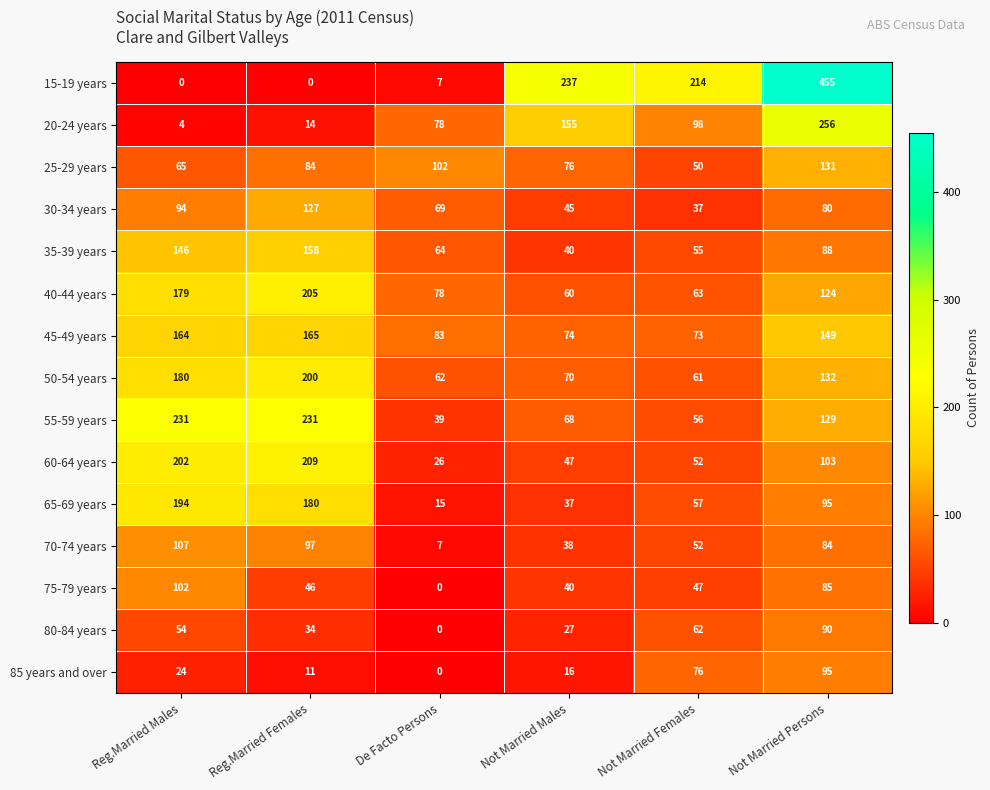

What is the sum of all 55-59 years values?

754